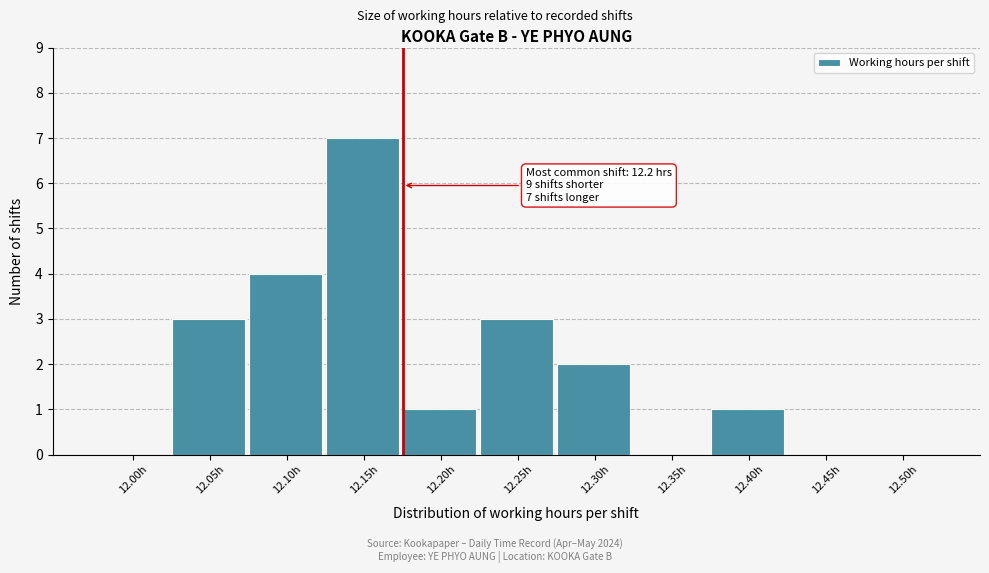

Reading right to left, what are all the values shown in this chart?

12.50h=0	12.45h=0	12.40h=1	12.35h=0	12.30h=2	12.25h=3	12.20h=1	12.15h=7	12.10h=4	12.05h=3	12.00h=0